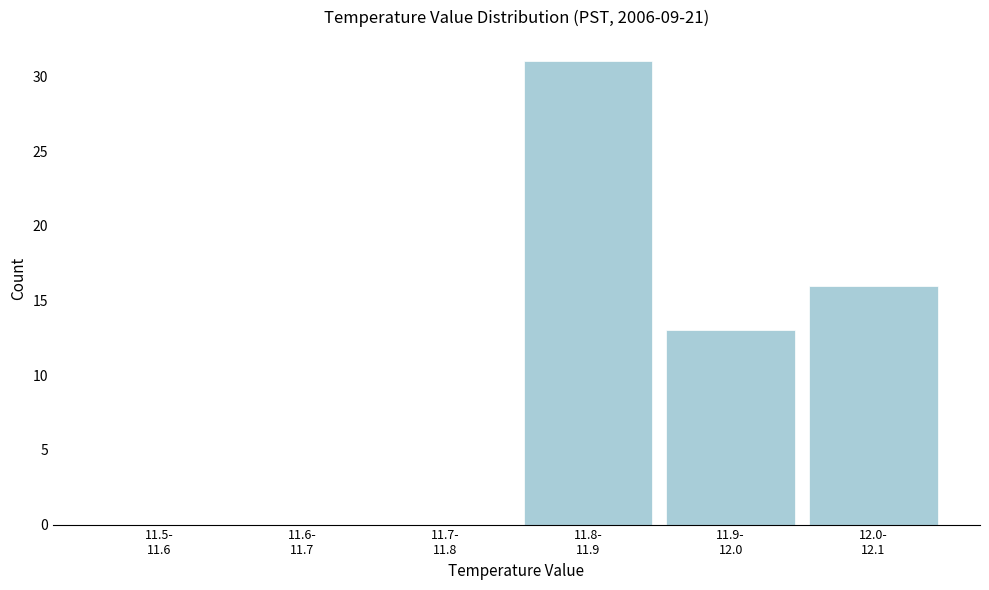

What is the sum of all values?

60